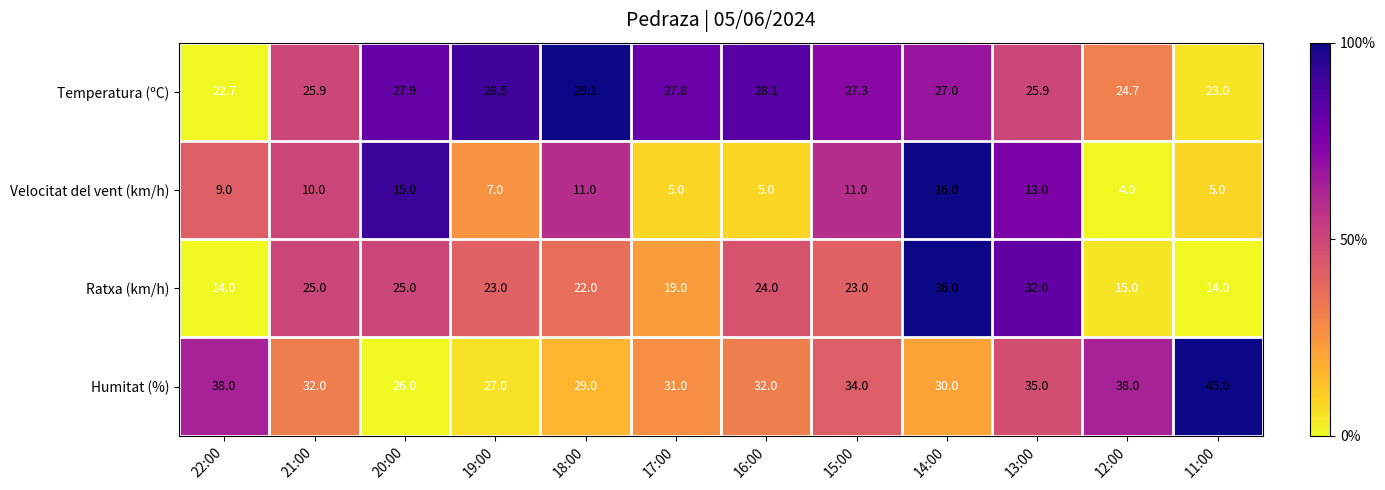

What is the difference between the second highest and second lowest values in the Humitat (%) series?

11.0